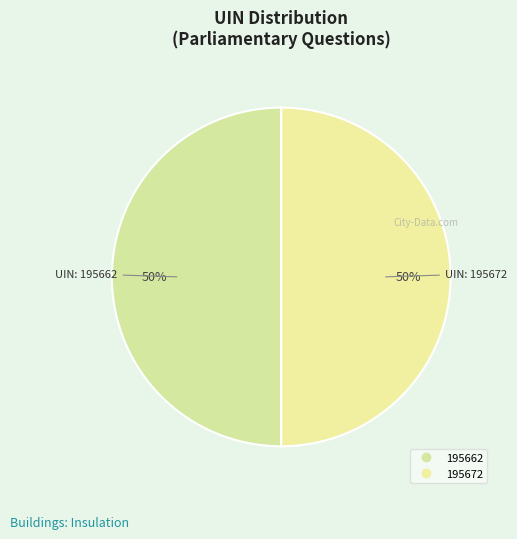

What is the total percentage of 195662 and 195672?

100.0%